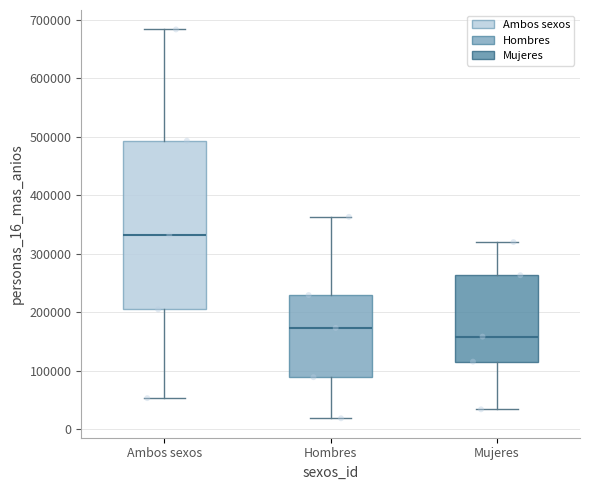

Which box is the tallest, from its lower edge to its upper edge?

Ambos sexos